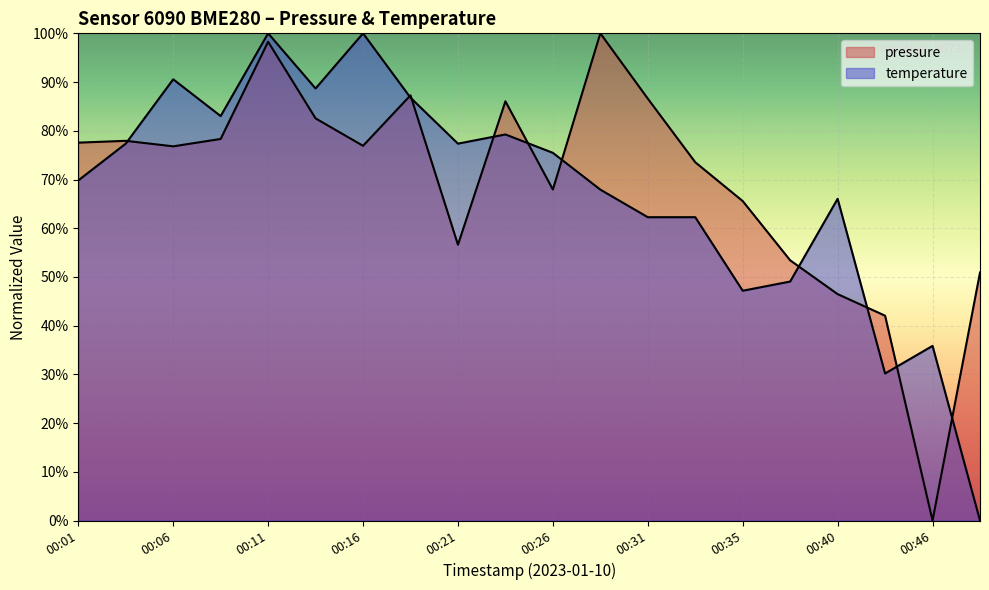

True or false: temperature has more than 2 interior local peaks.

True